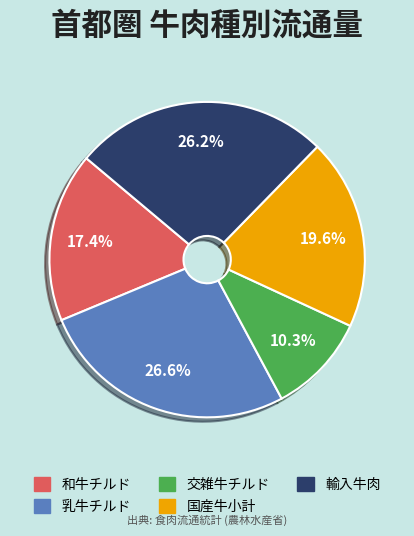

Does any single category account for the majority?

No